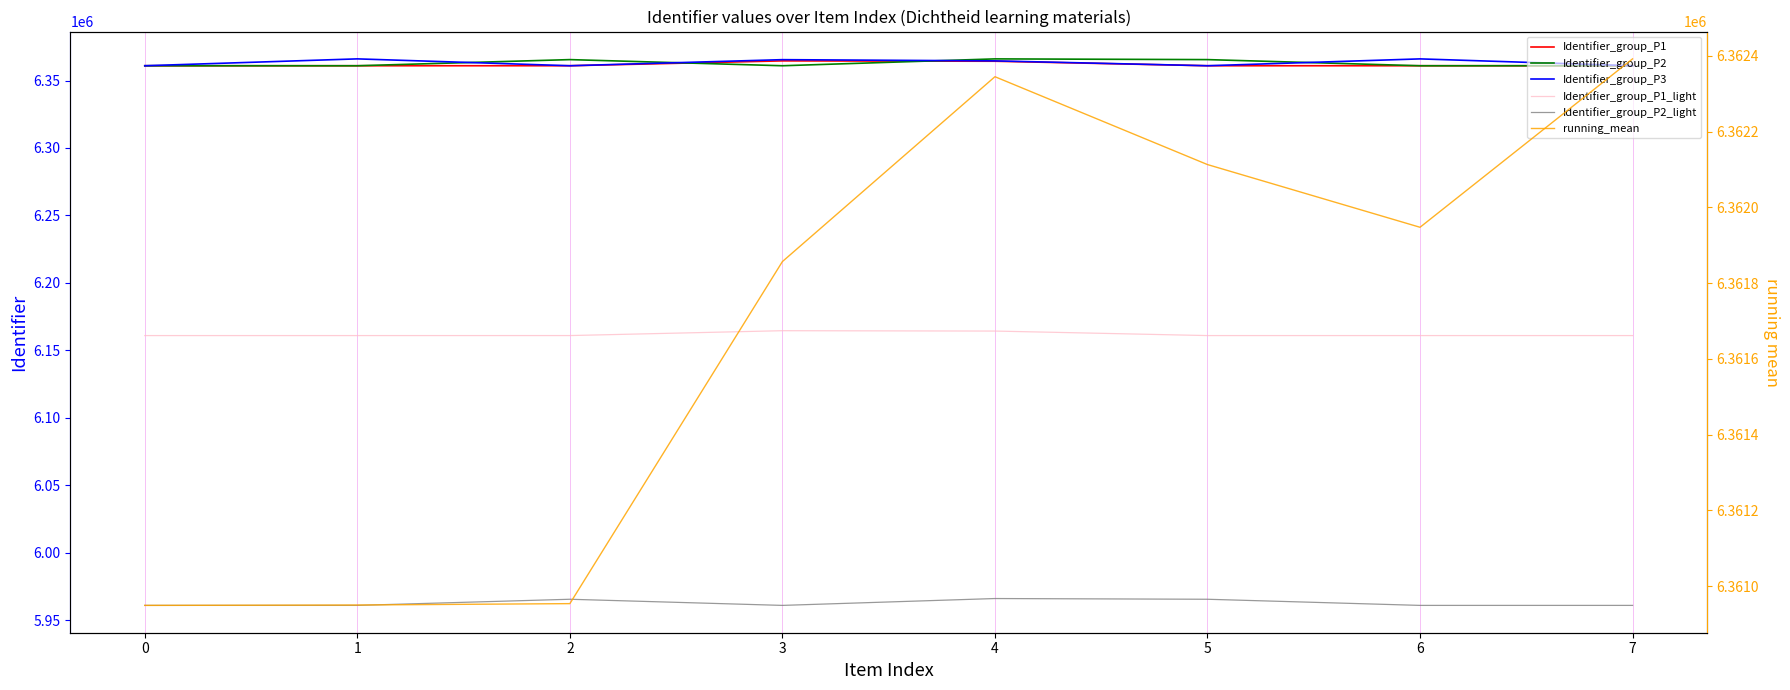

List the series in order of their peak value, highest first.

Identifier_group_P3, Identifier_group_P2, Identifier_group_P1, running_mean, Identifier_group_P1_light, Identifier_group_P2_light